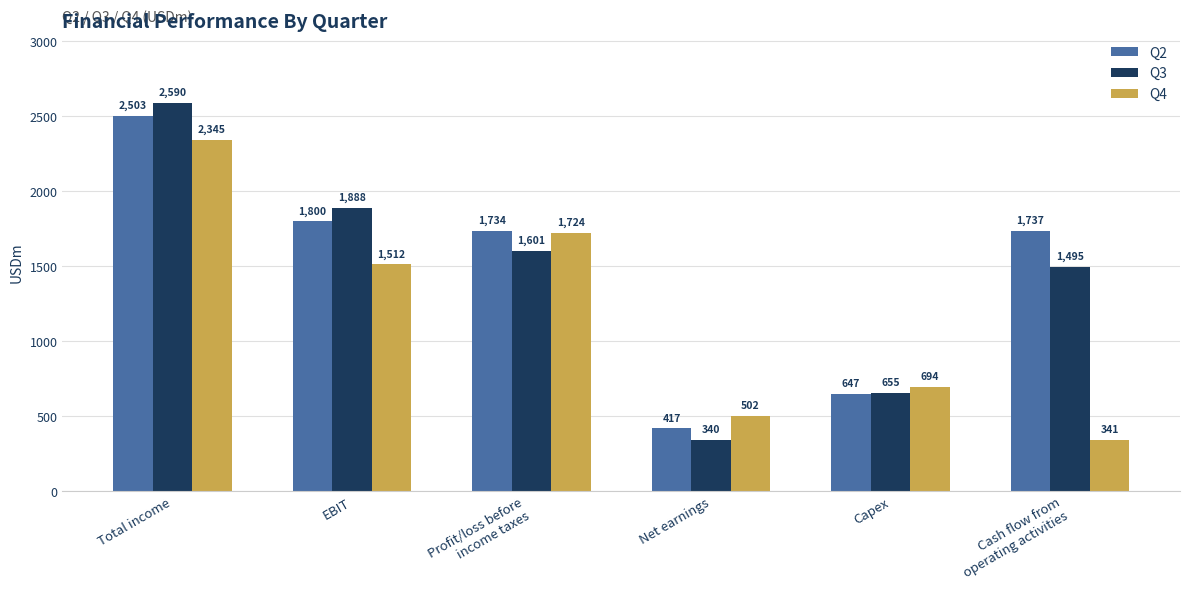

The value of Q2 at Net earnings is 417. True or false?

True